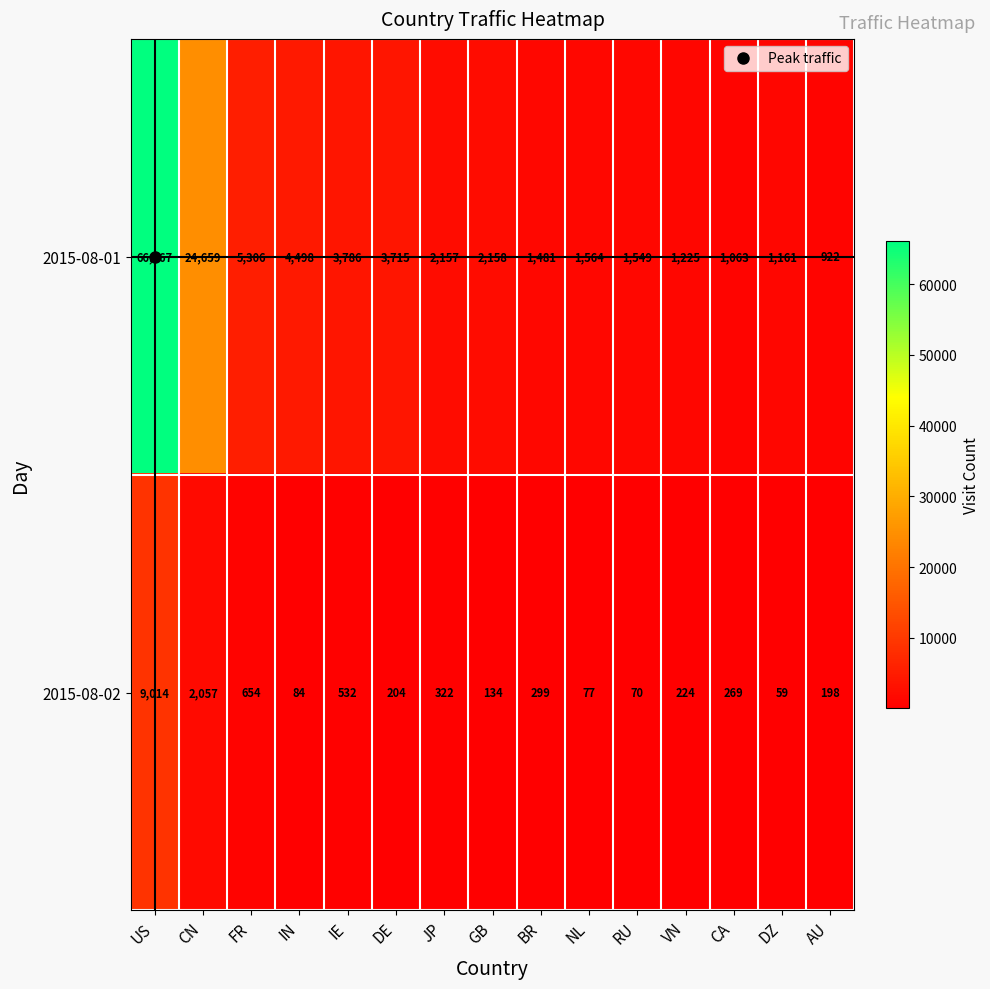

What is the total value across all series at IE?

4318